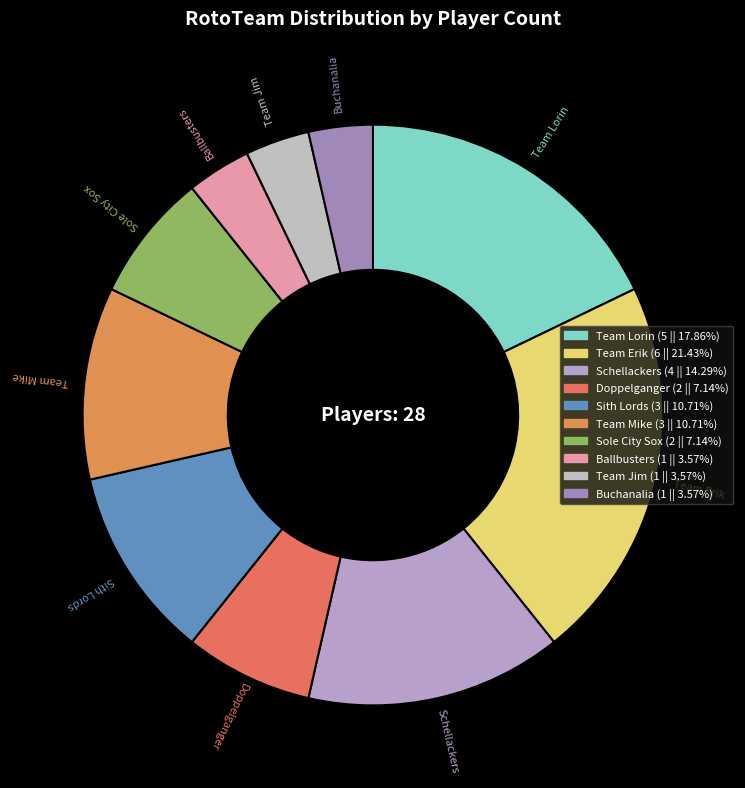

Between Team Lorin and Sith Lords, which is larger?

Team Lorin